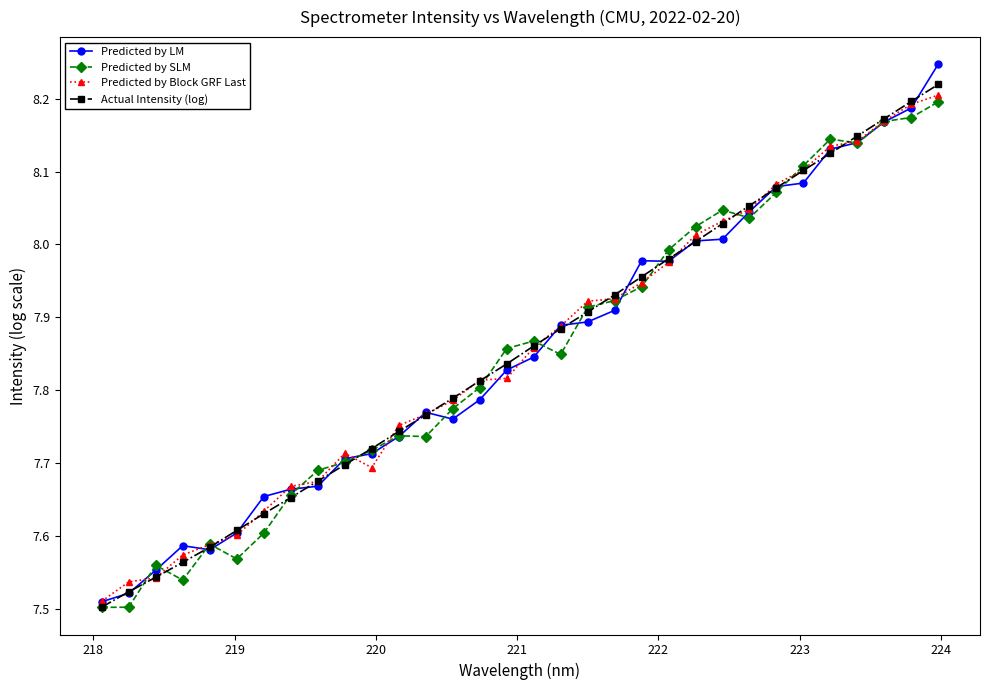

Which series has the widest spread of values?

Predicted by LM